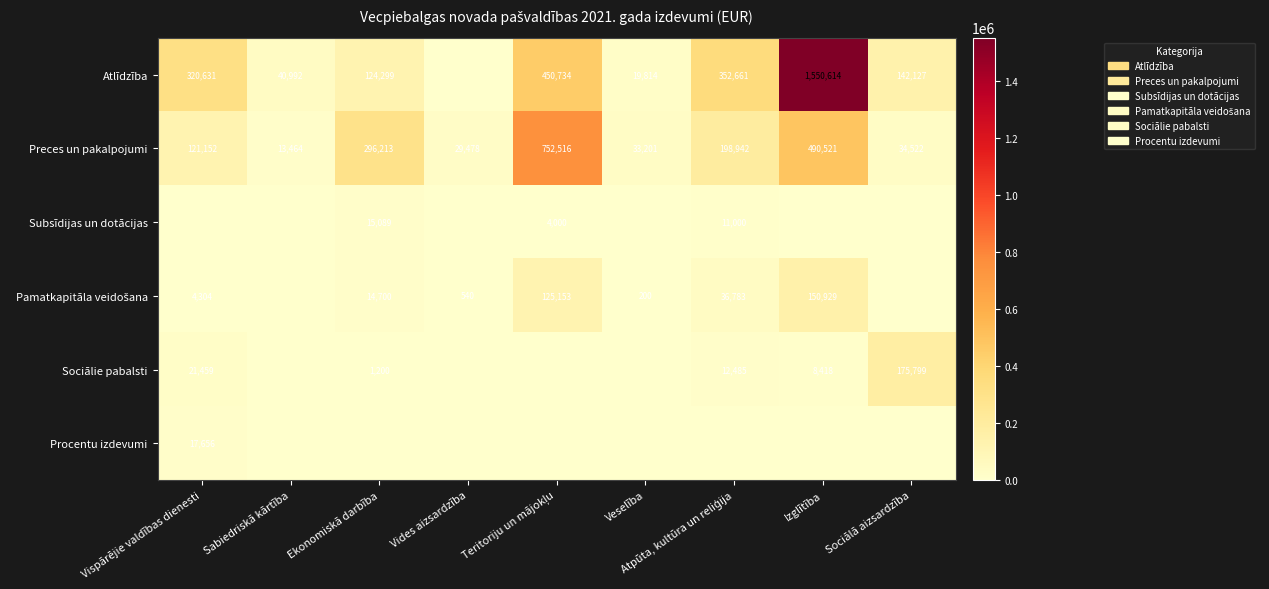

What is the sum of all Preces un pakalpojumi values?

1970009